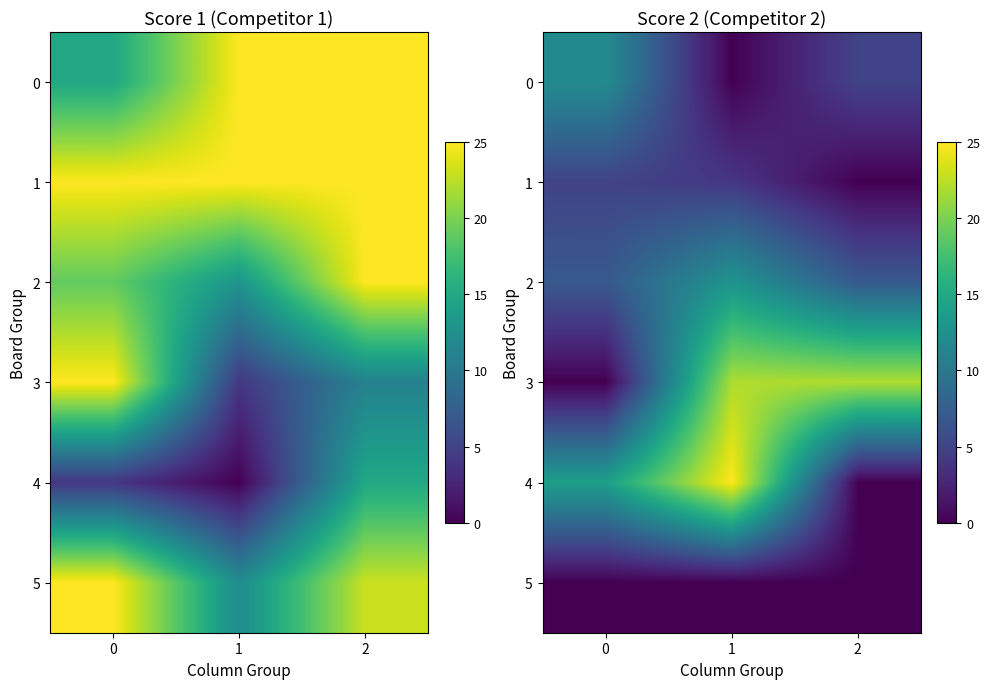

How many 0 values are between 0 and 12?

3